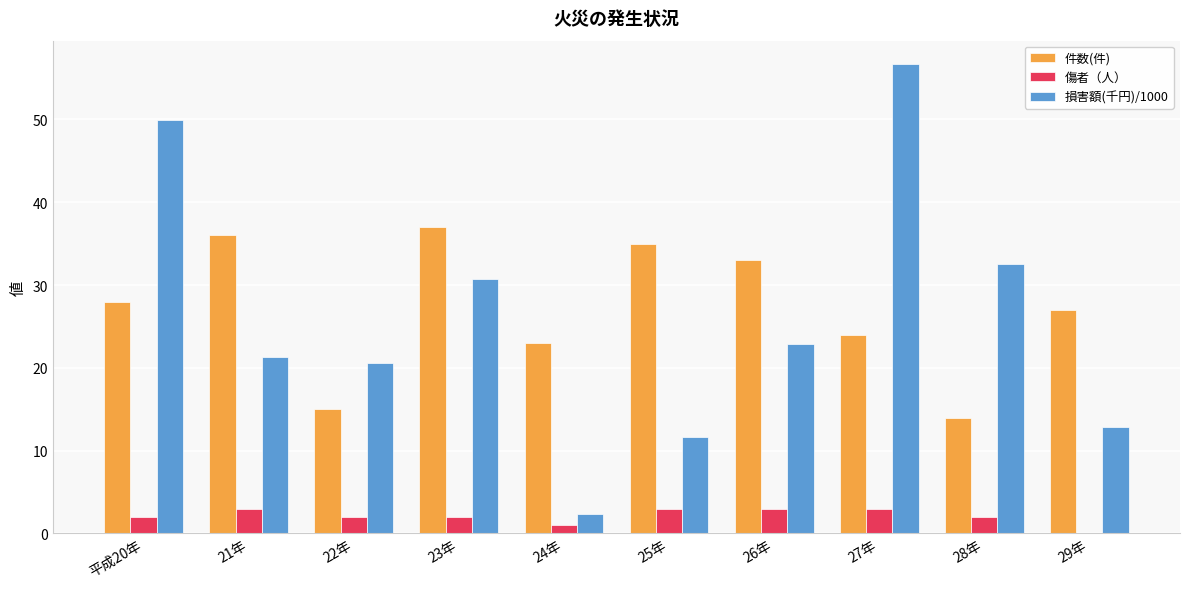

How many categories are shown in the chart?

10